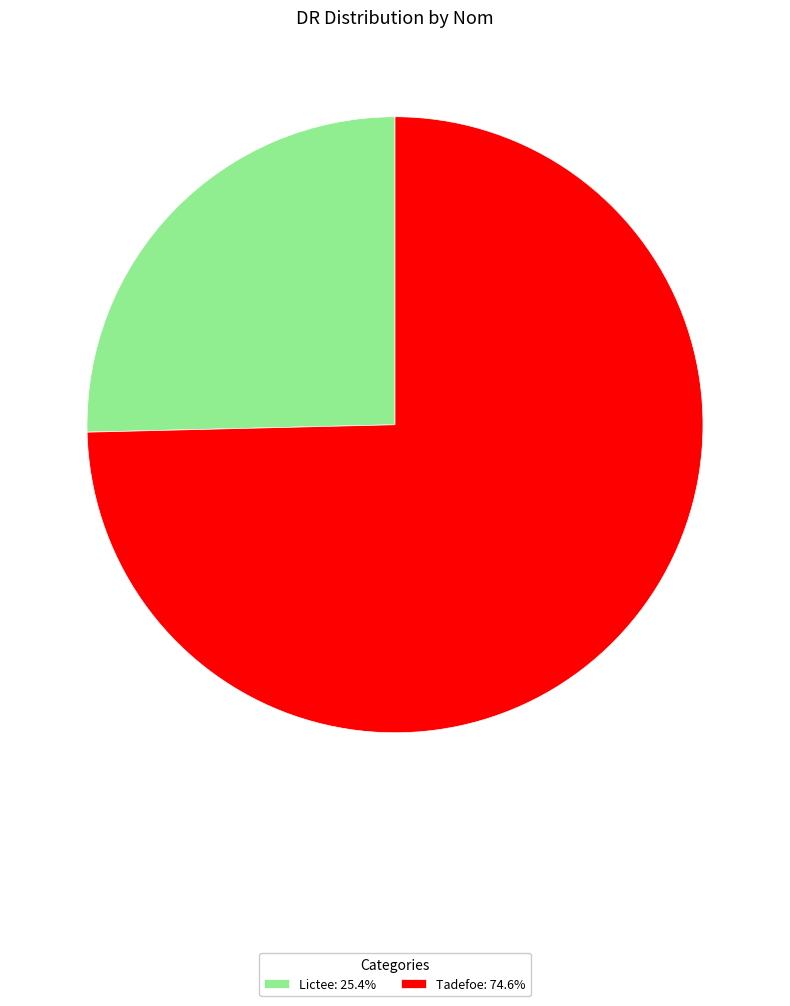

What is the ratio of the value at Tadefoe: 74.6% to the value at Lictee: 25.4%?

2.9